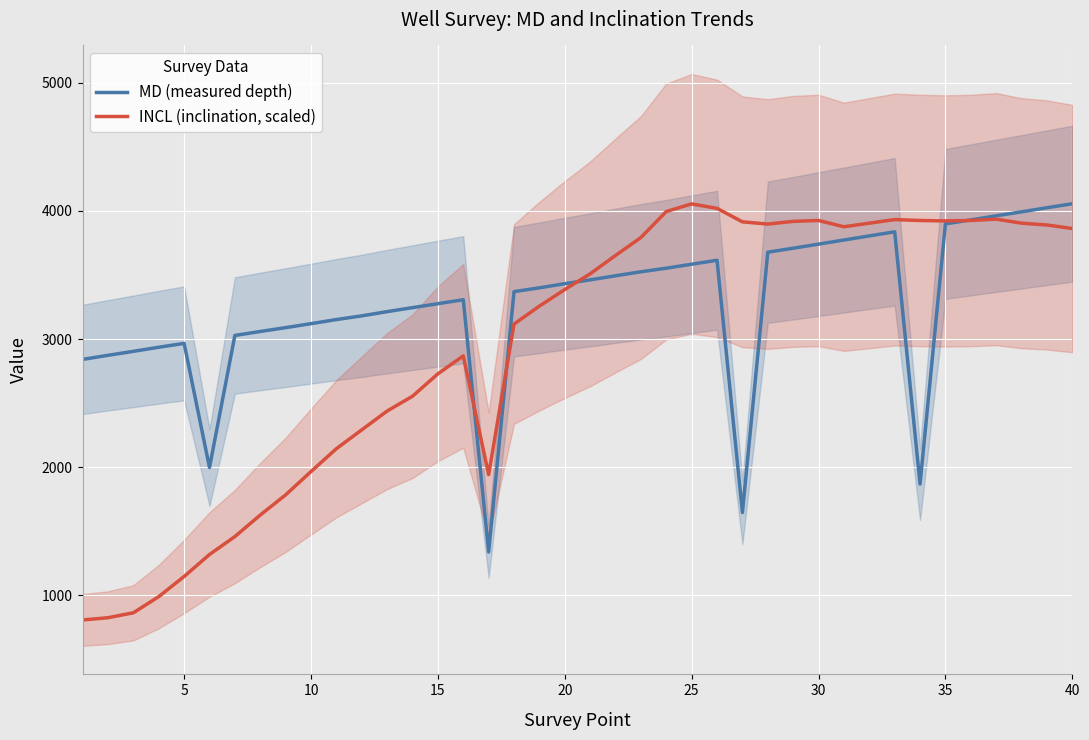

What is the lowest value of the MD (measured depth) series?

1338.0